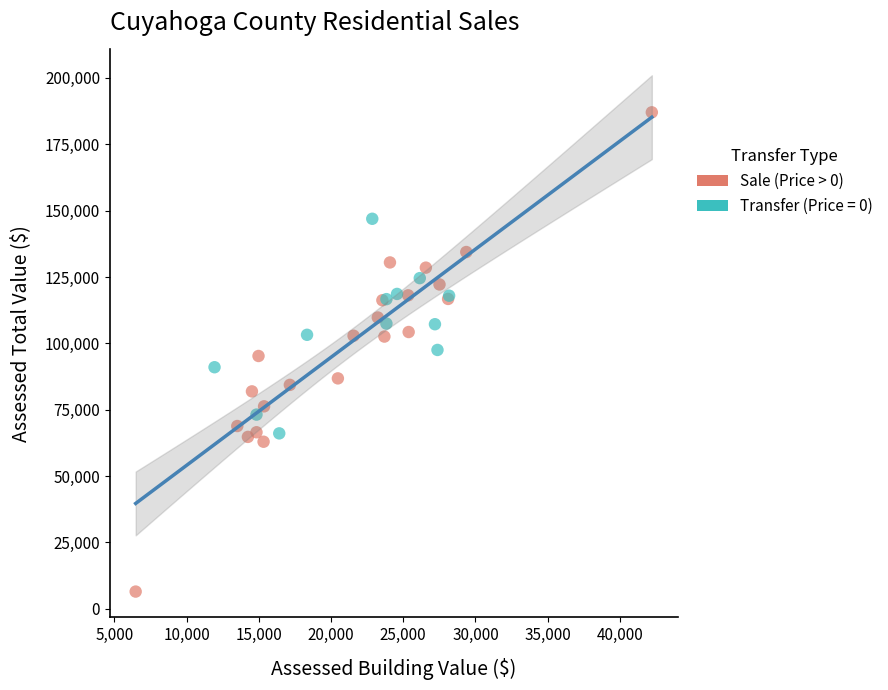

Which series has the largest Y range (max minus min)?

Sale (Price > 0)